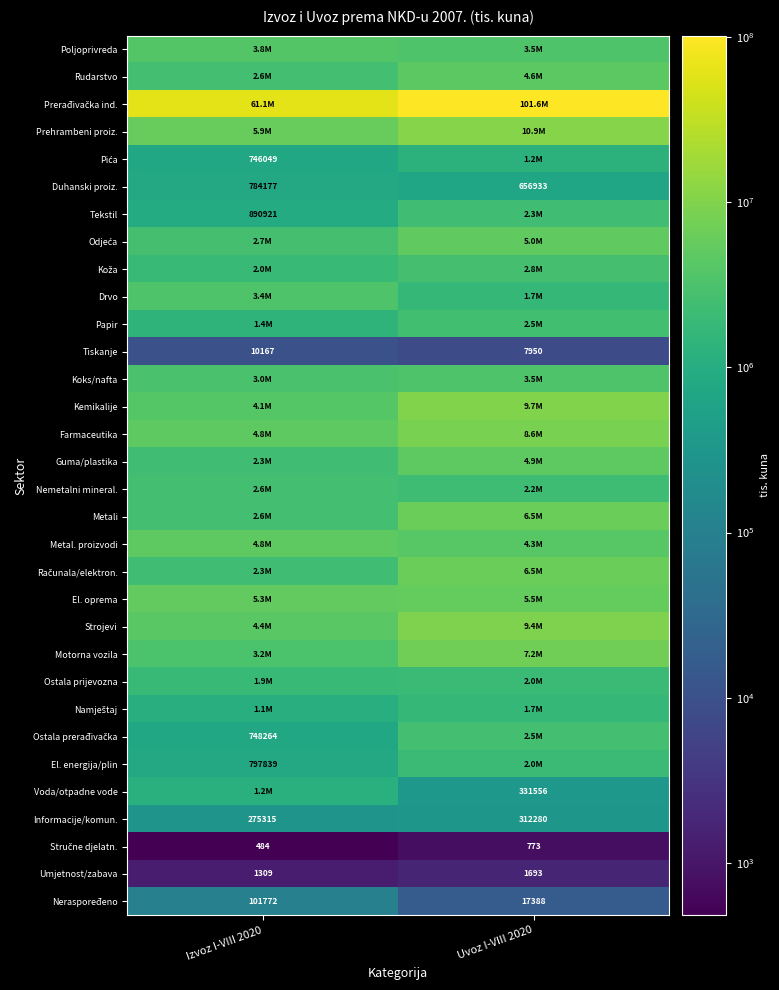

What is the difference between the maximum and minimum values in the Umjetnost/zabava series?

384